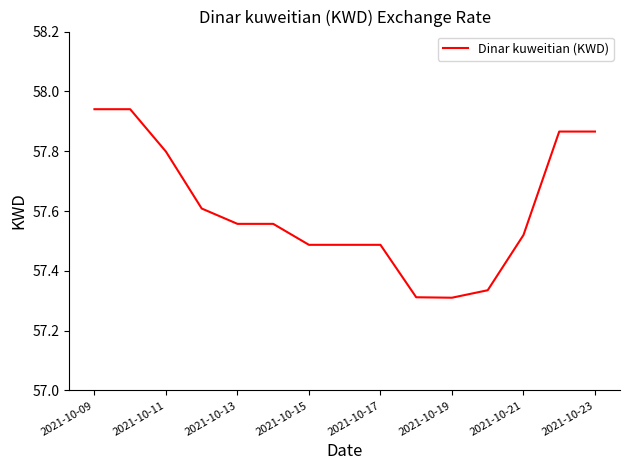

What is the difference between the maximum and minimum values?

0.6